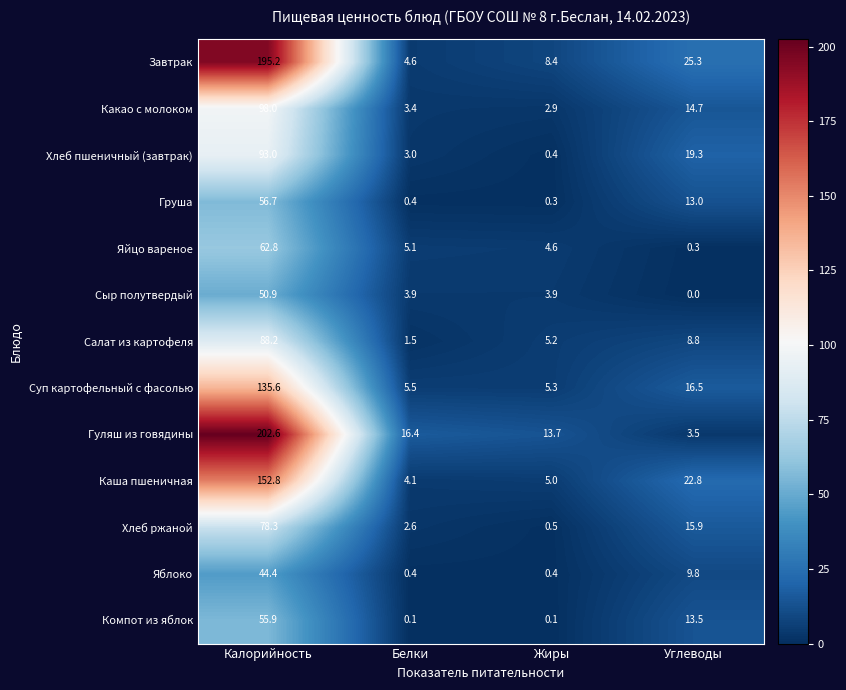

Is the value of Сыр полутвердый at Жиры greater than the value of Хлеб пшеничный (завтрак) at Белки?

Yes